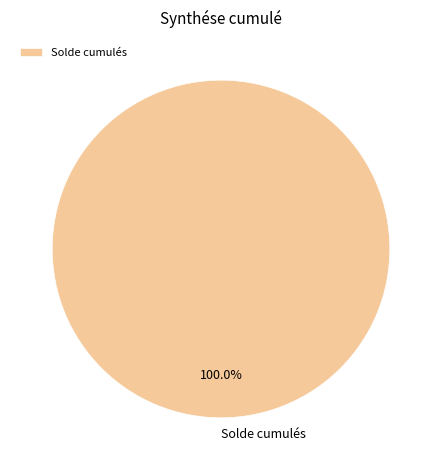

Does Solde cumulés represent more than half of the total?

Yes